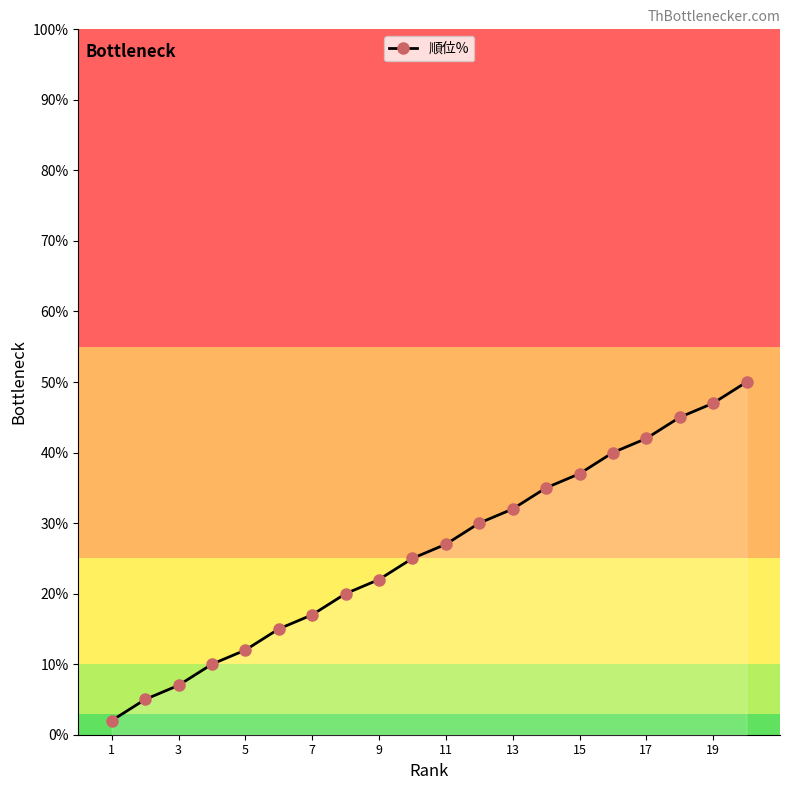

What is the average value?

26